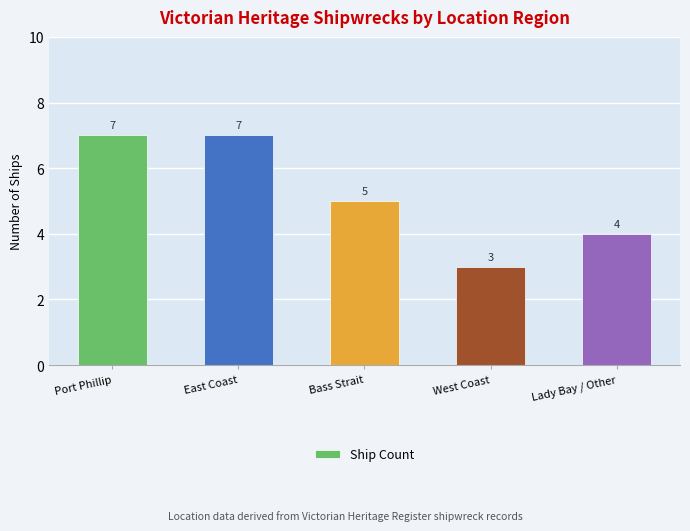

What is the label of the 5th bar from the left?

Lady Bay / Other